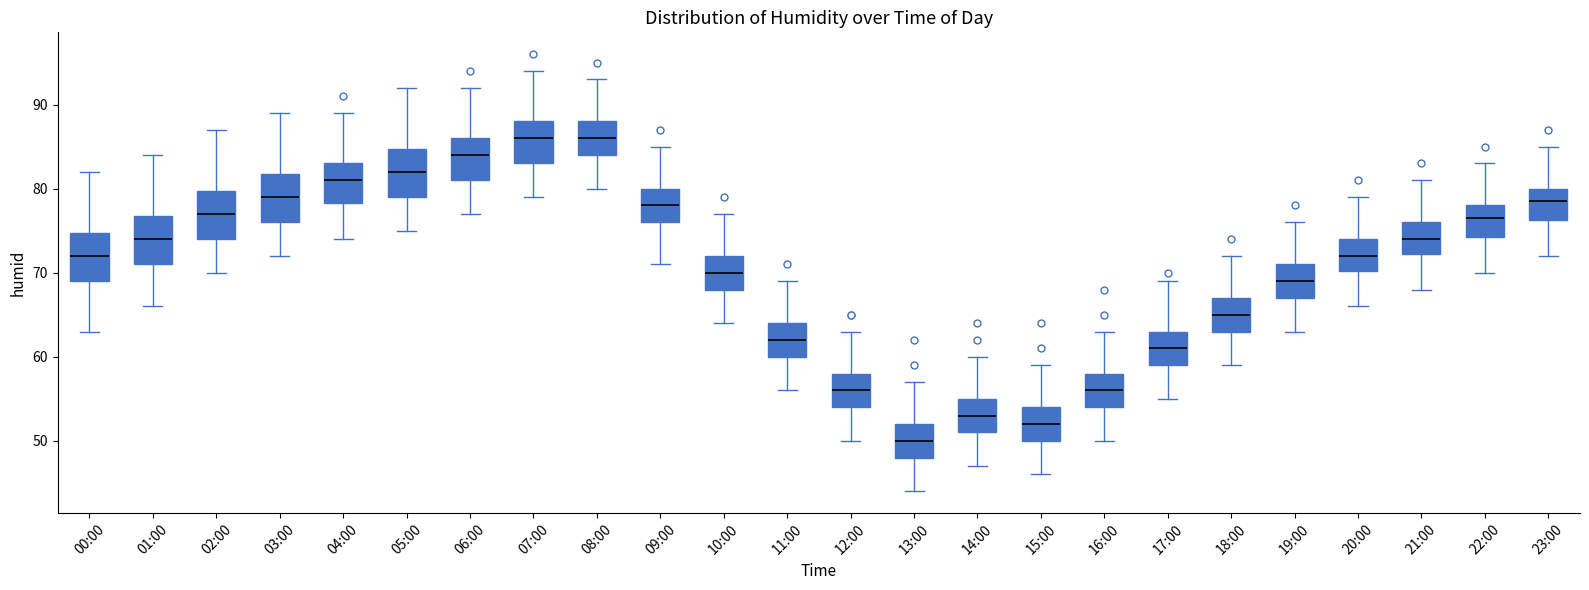

Which box's median line is the lowest?

13:00